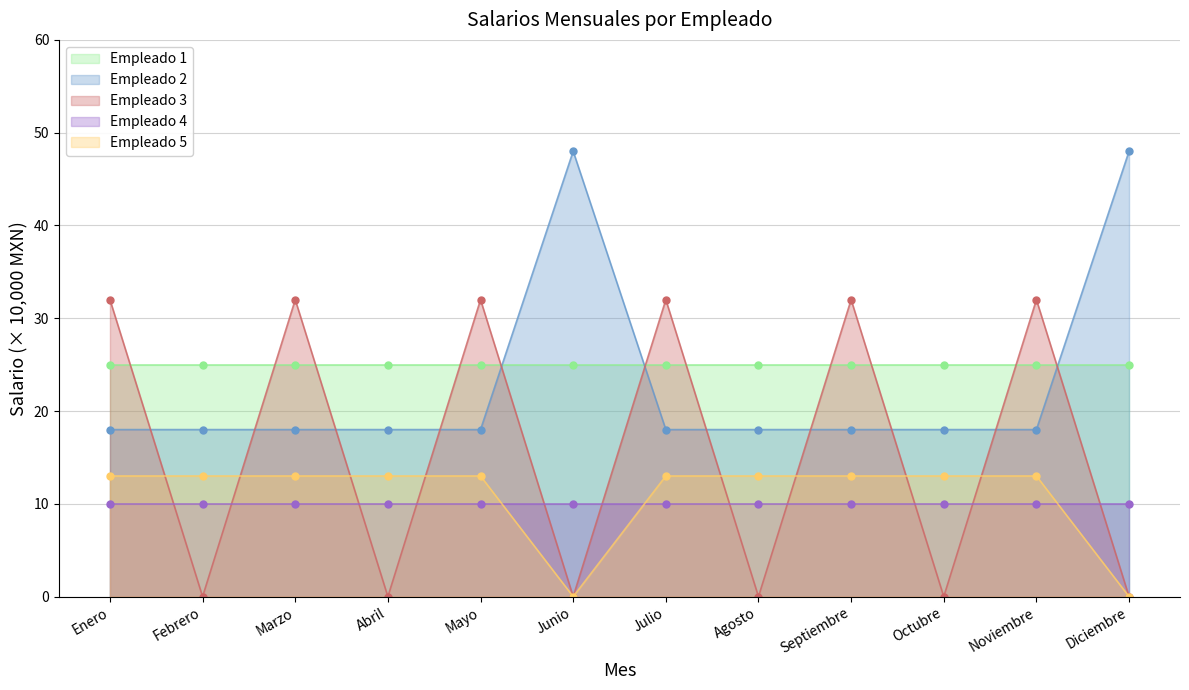

Is the value of Empleado 3 at Febrero greater than the value of Empleado 5 at Abril?

No